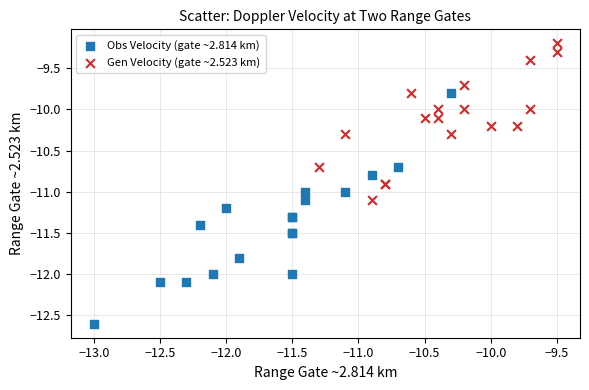

Which series reaches the maximum Y coordinate?

Gen Velocity (gate ~2.523 km)